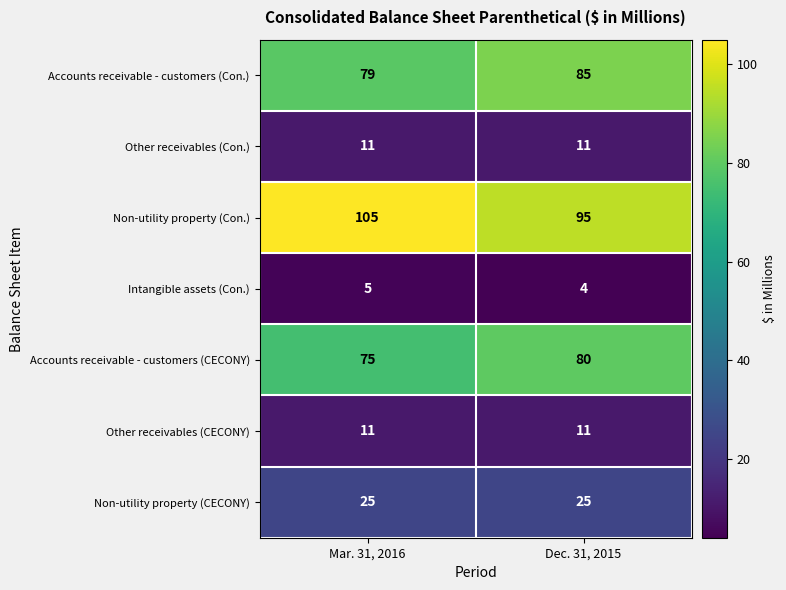

What is the maximum value shown in the chart?

105